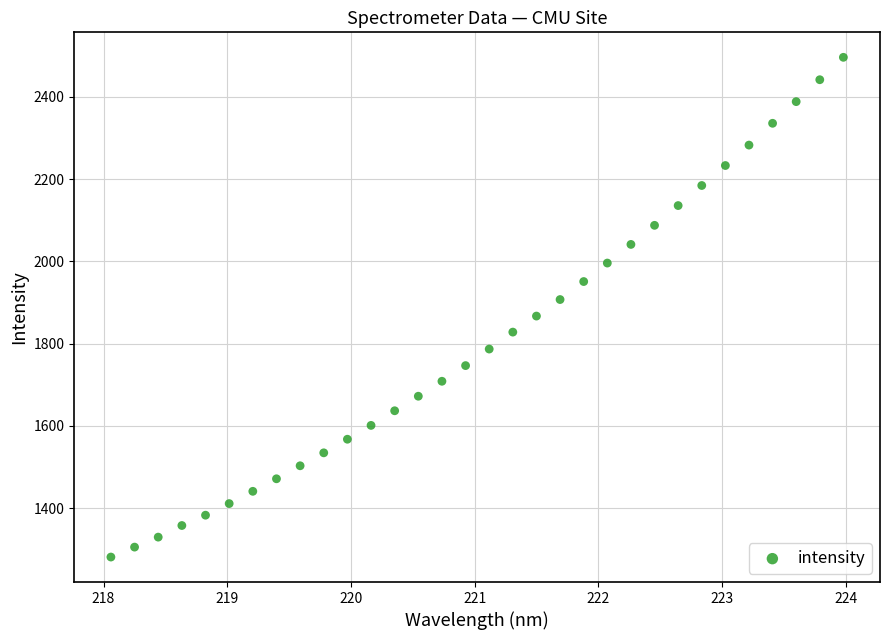

What is the range of X values (max minus min)?

5.9